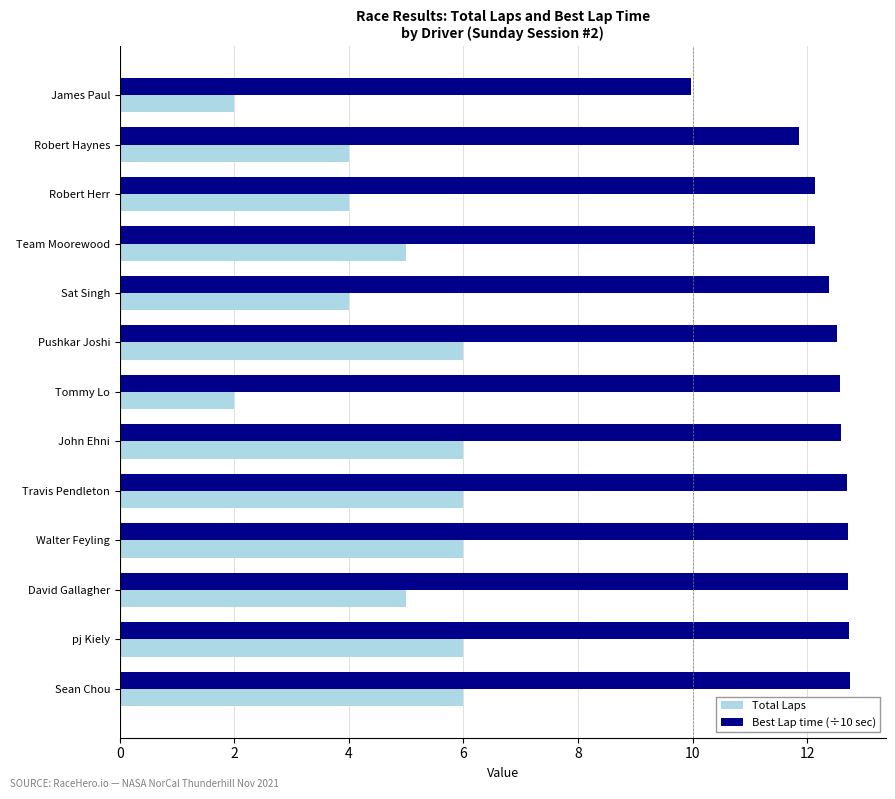

What is the spread (max minus min) of values at James Paul?

8.0